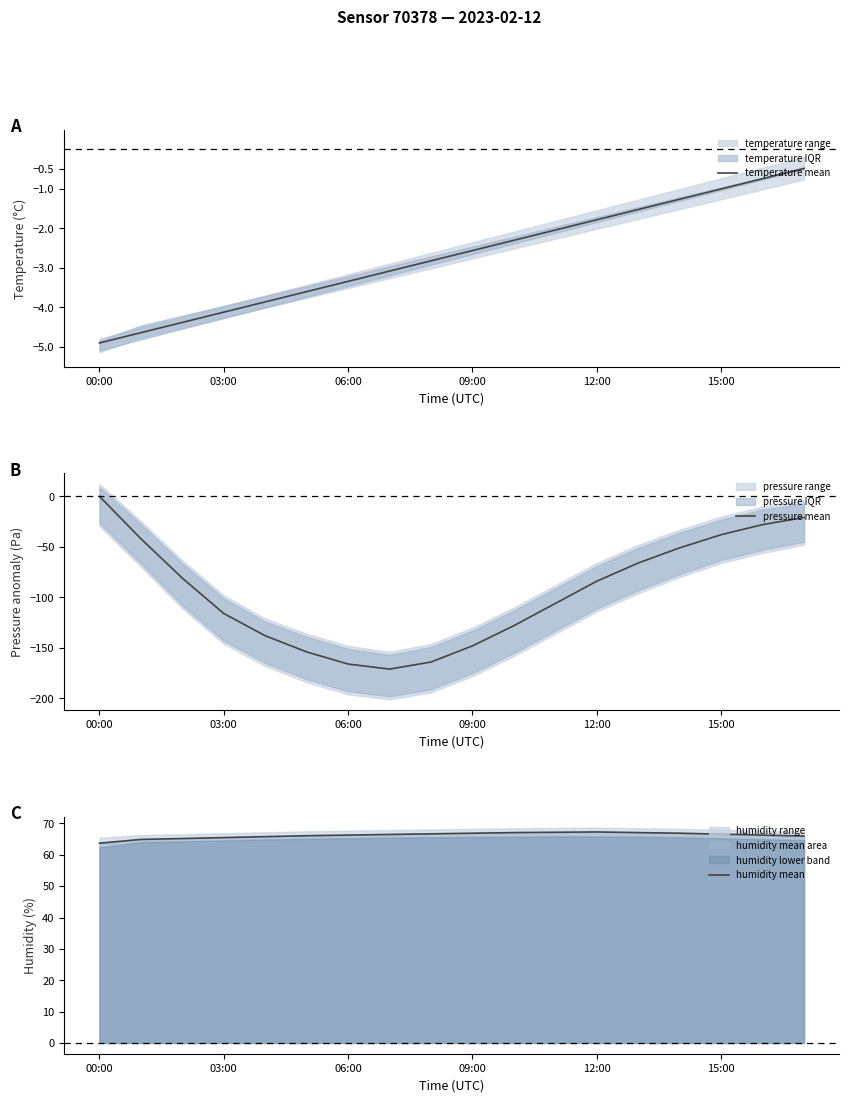

At which category is the sum across all series the highest?

00:00